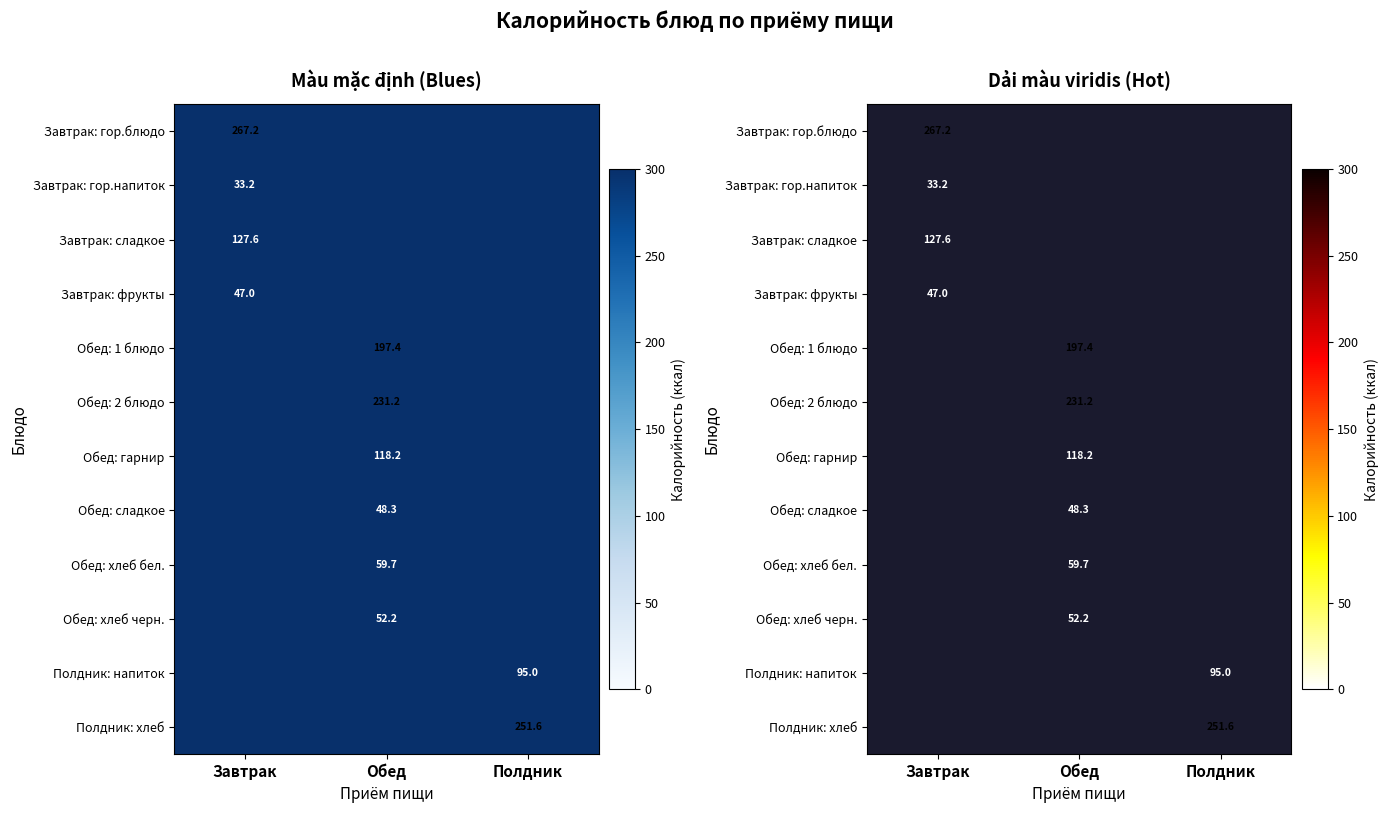

Between Завтрак and Обед, which is larger?

Обед